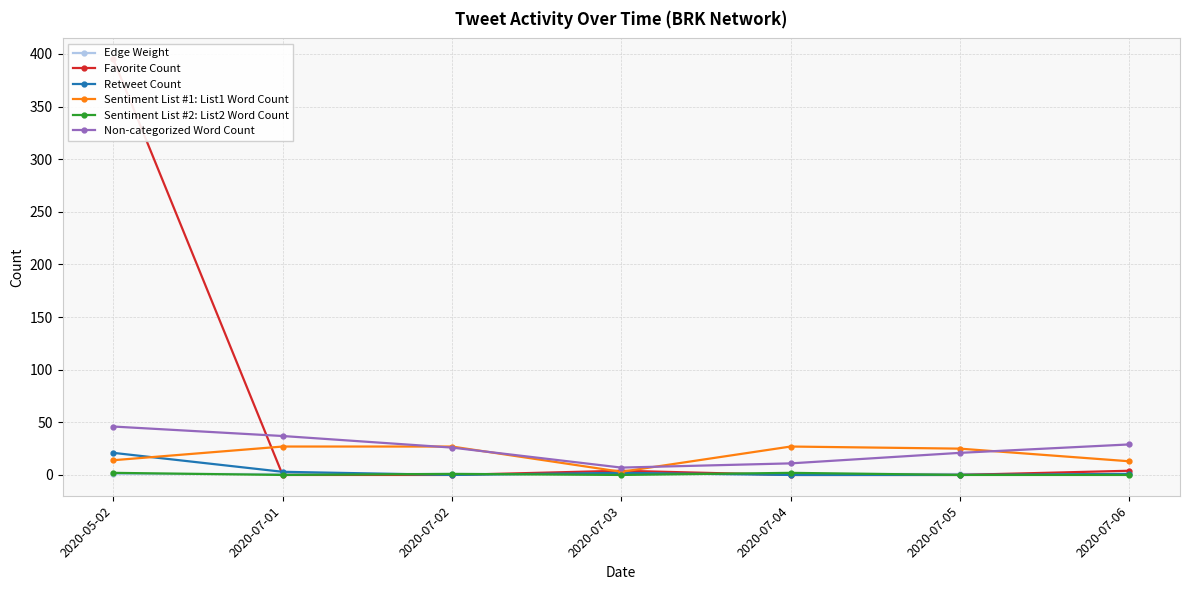

True or false: Non-categorized Word Count and Favorite Count cross at least once.

True